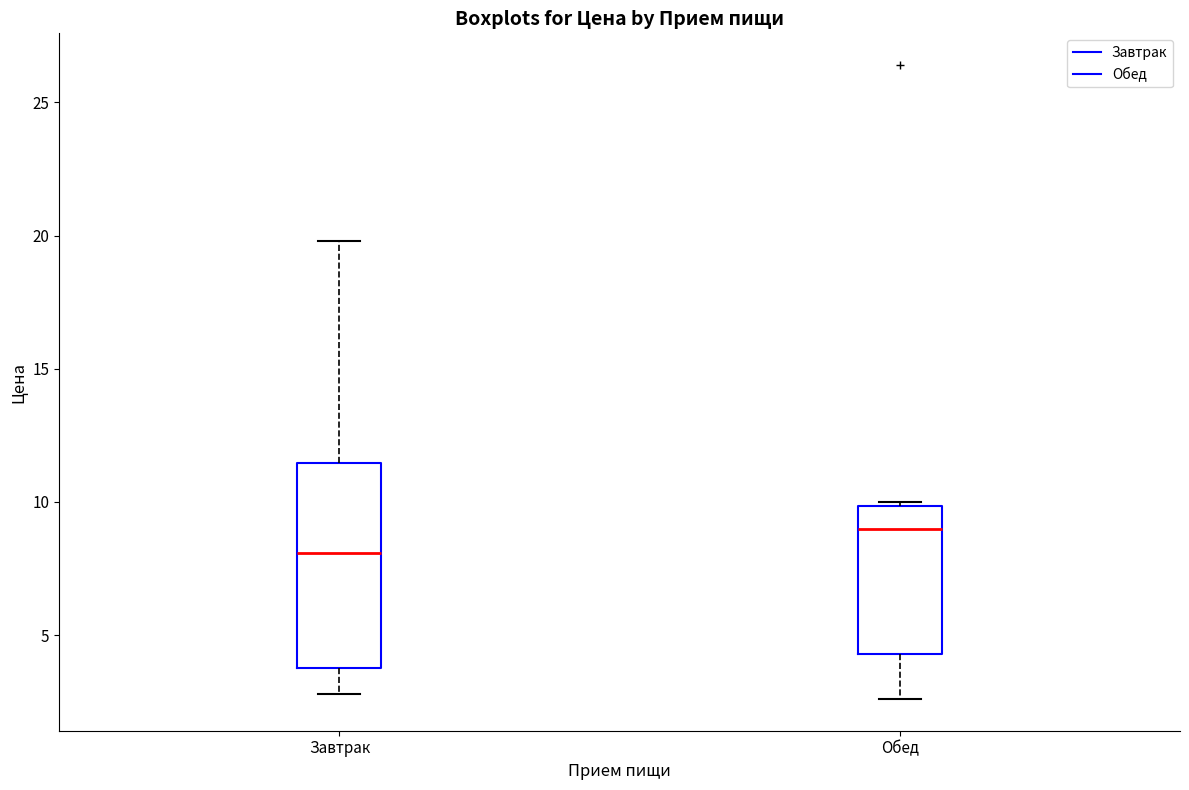

Where is the upper edge of the box for Обед on the y-axis? The values are not printed on the chart, so give them approximately, as read against the axis.

10.0